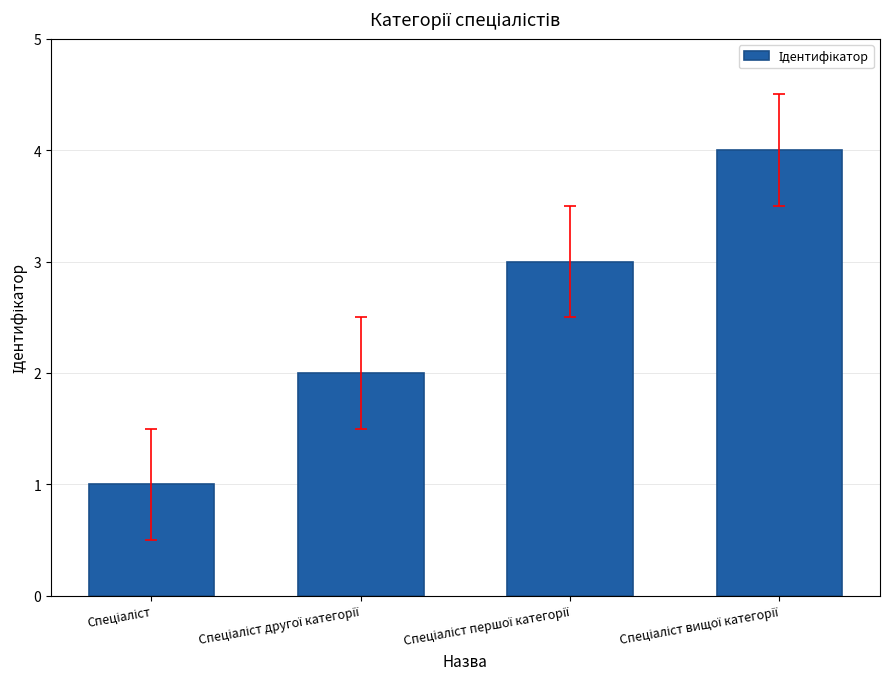

What is the greatest value displayed?

4